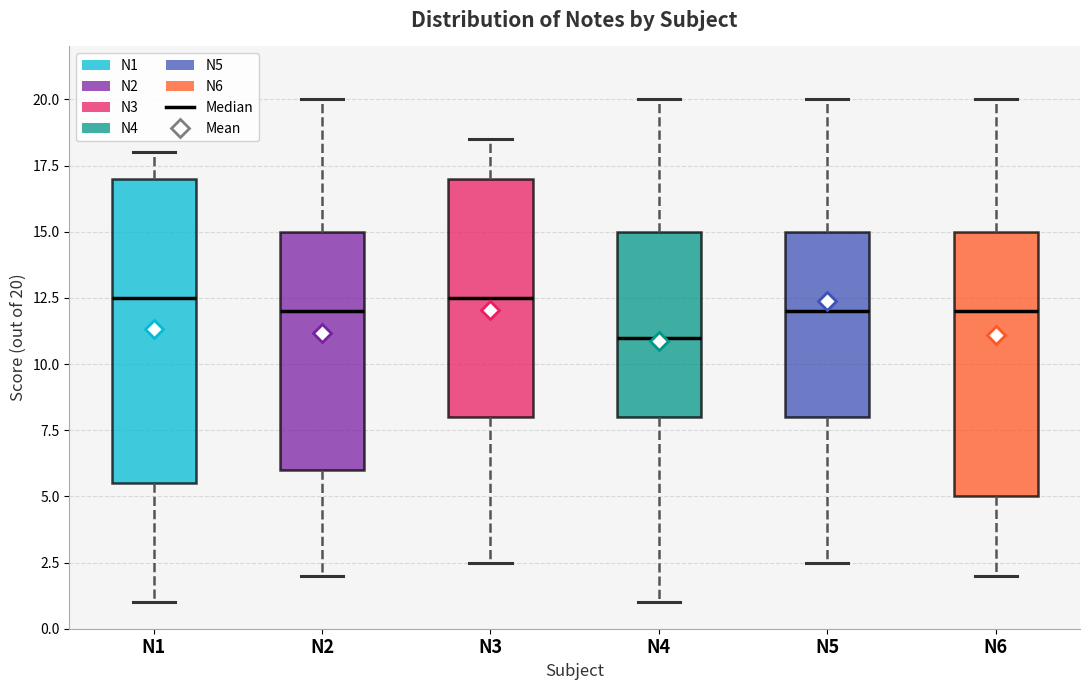

Which box is the tallest, from its lower edge to its upper edge?

N1